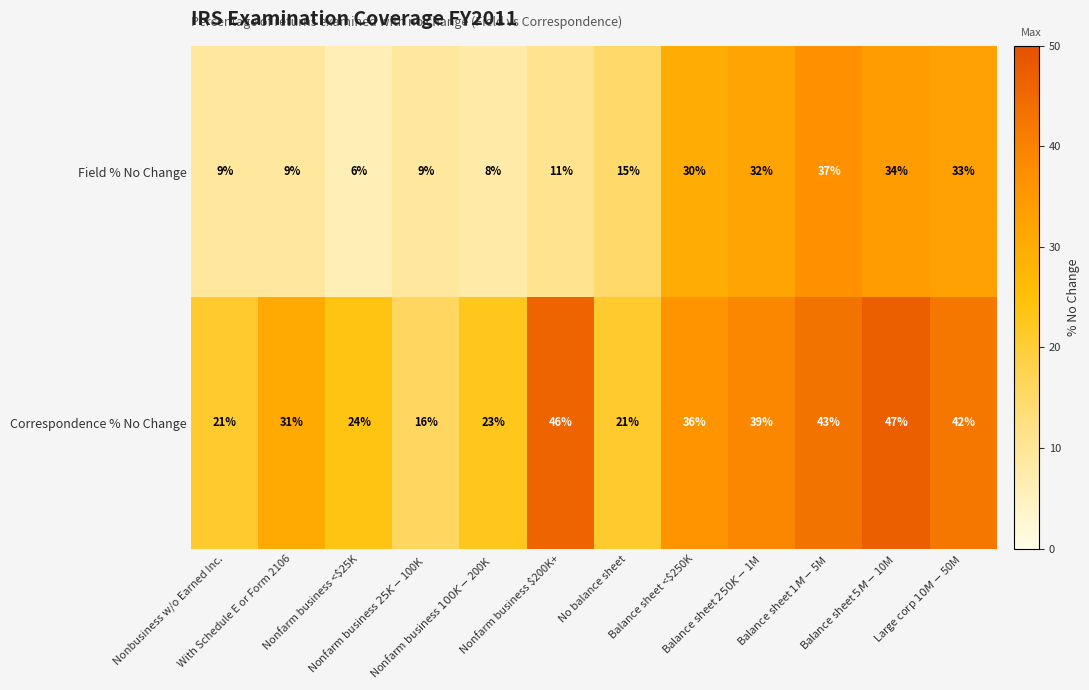

List the series in order of their overall mean, highest first.

Correspondence % No Change, Field % No Change